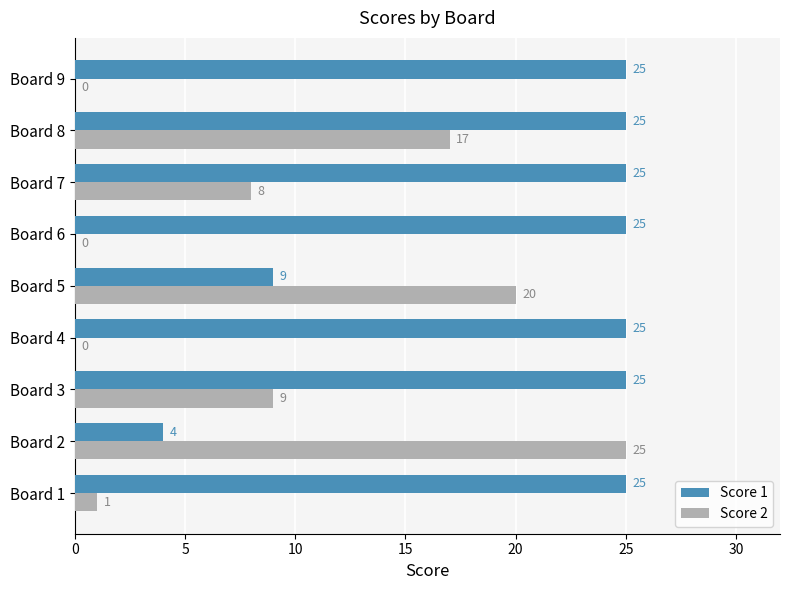

The value of Score 2 at Board 6 is 0. True or false?

True